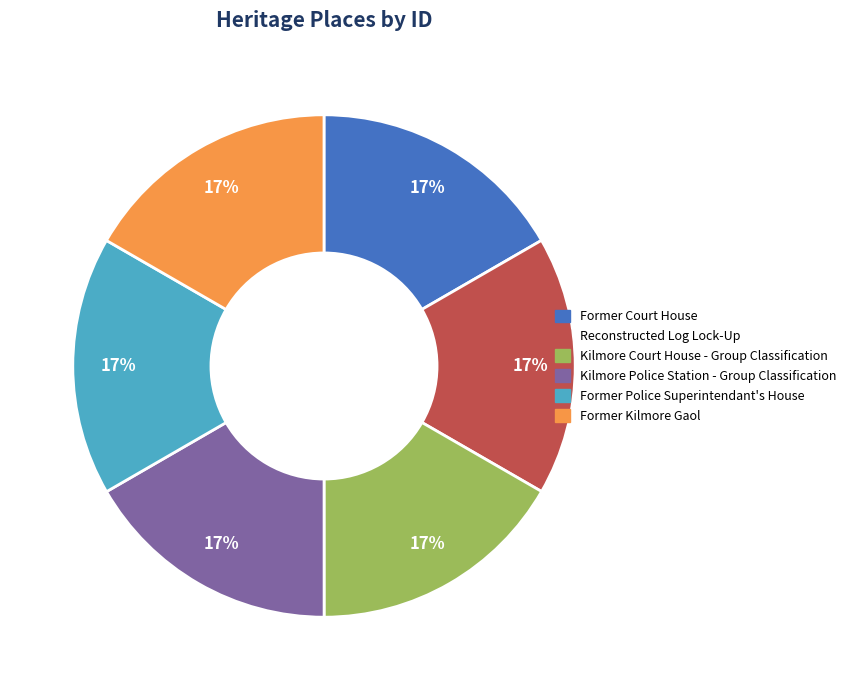

How many segments does this pie chart have?

6